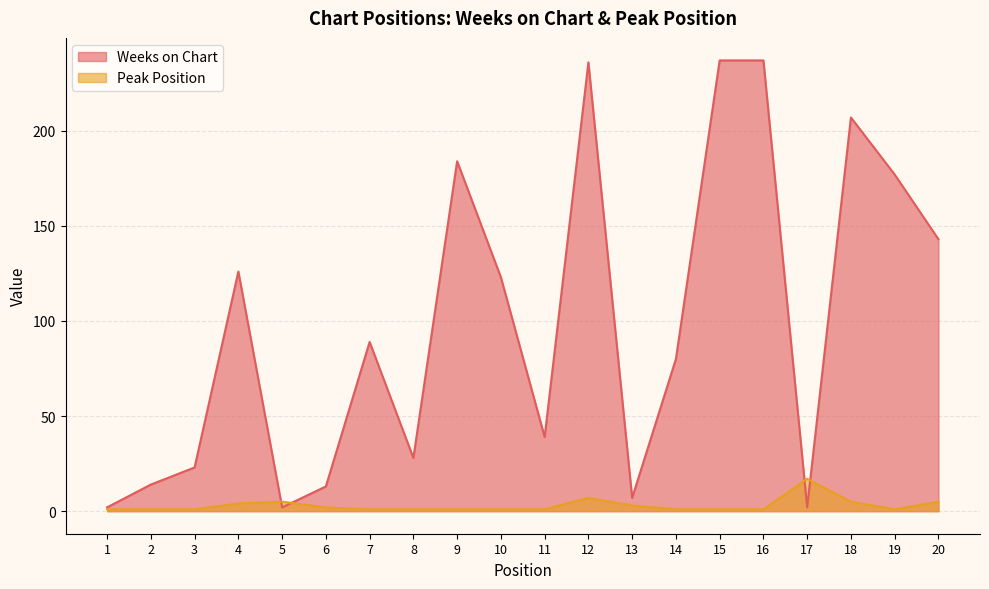

In Weeks on Chart, how many points are higher than both neighbors (excluding endpoints)?

5